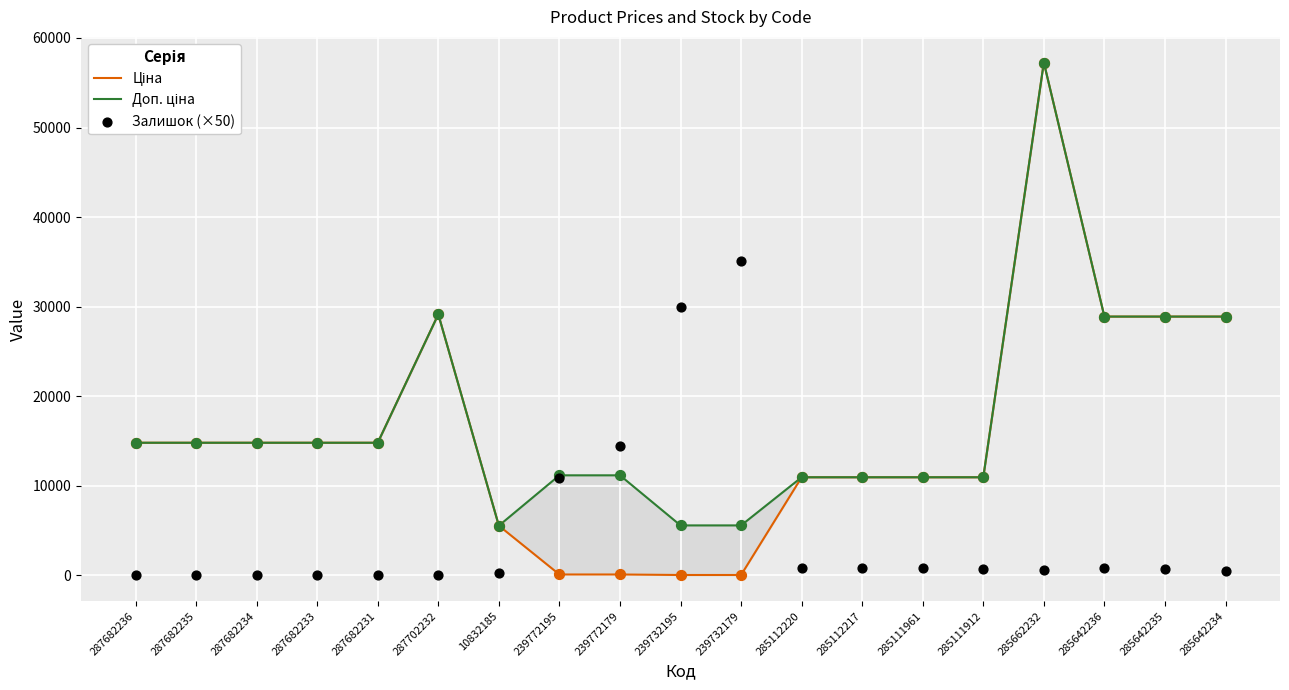

At which category is the sum across all series the highest?

285662232